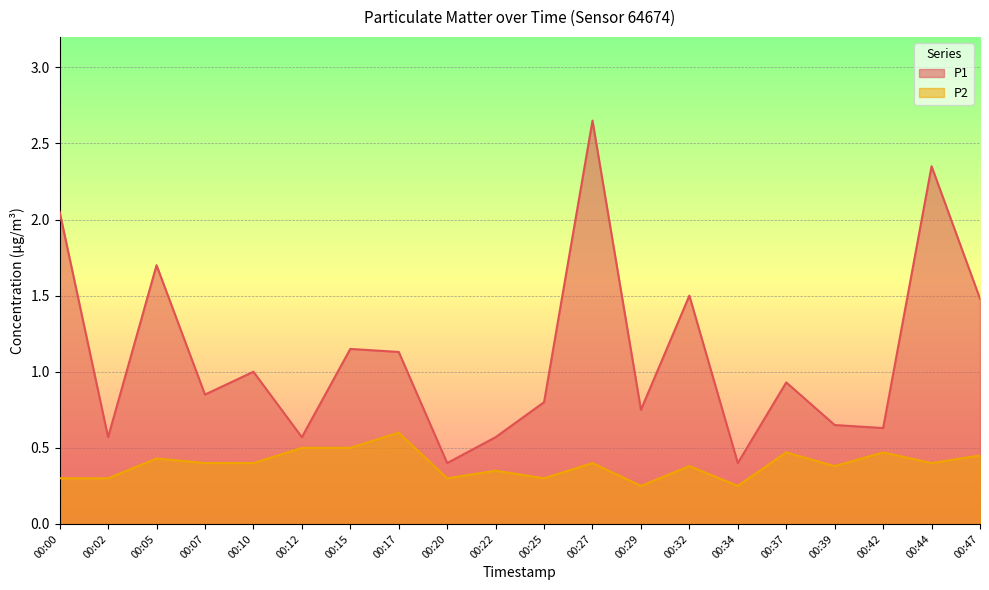

Is it true that P2 equals 0.2 at 00:32?

False